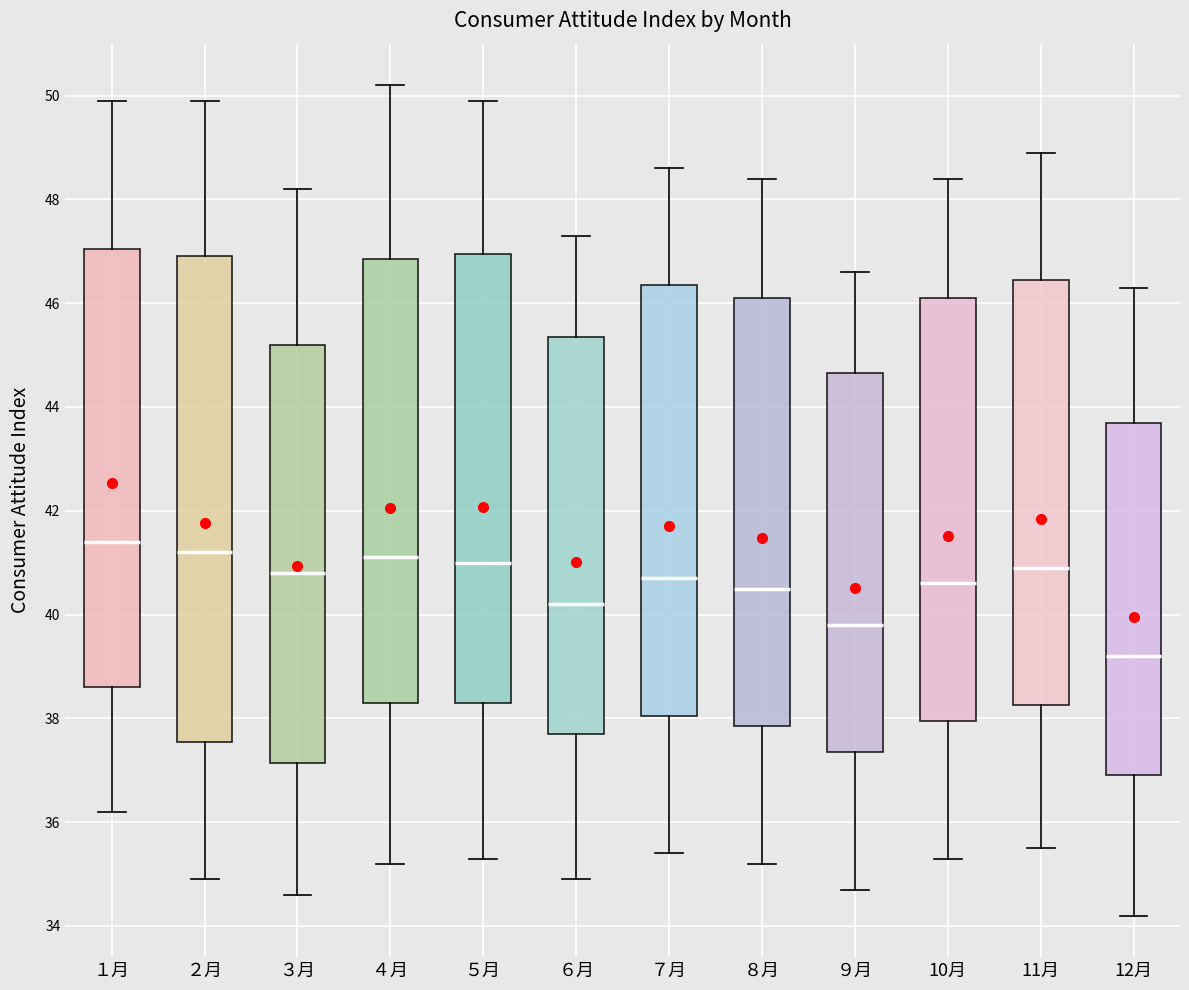

Which box has the lowest median line?

12月